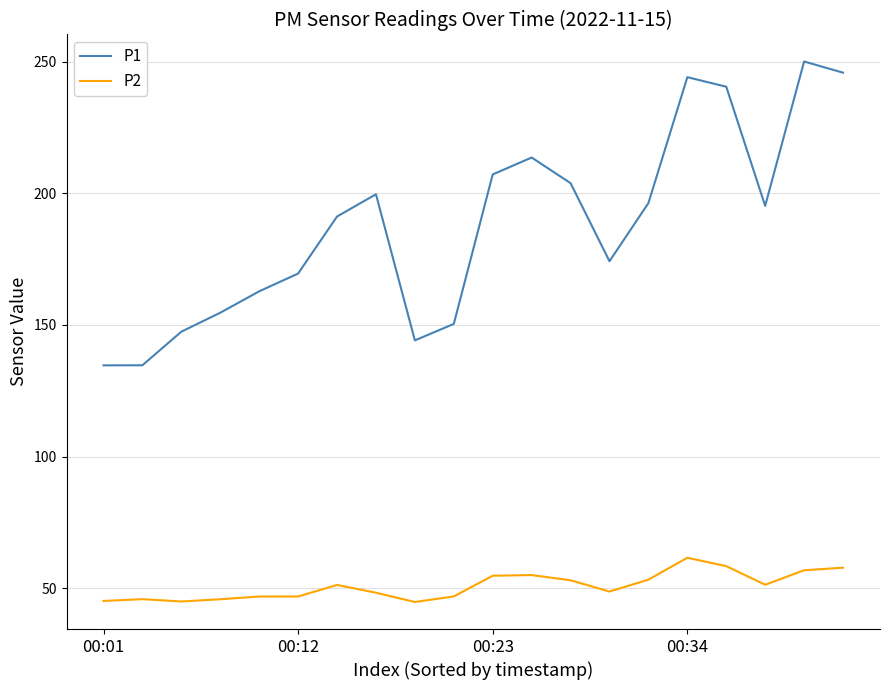

List the series in order of their overall mean, lowest first.

P2, P1